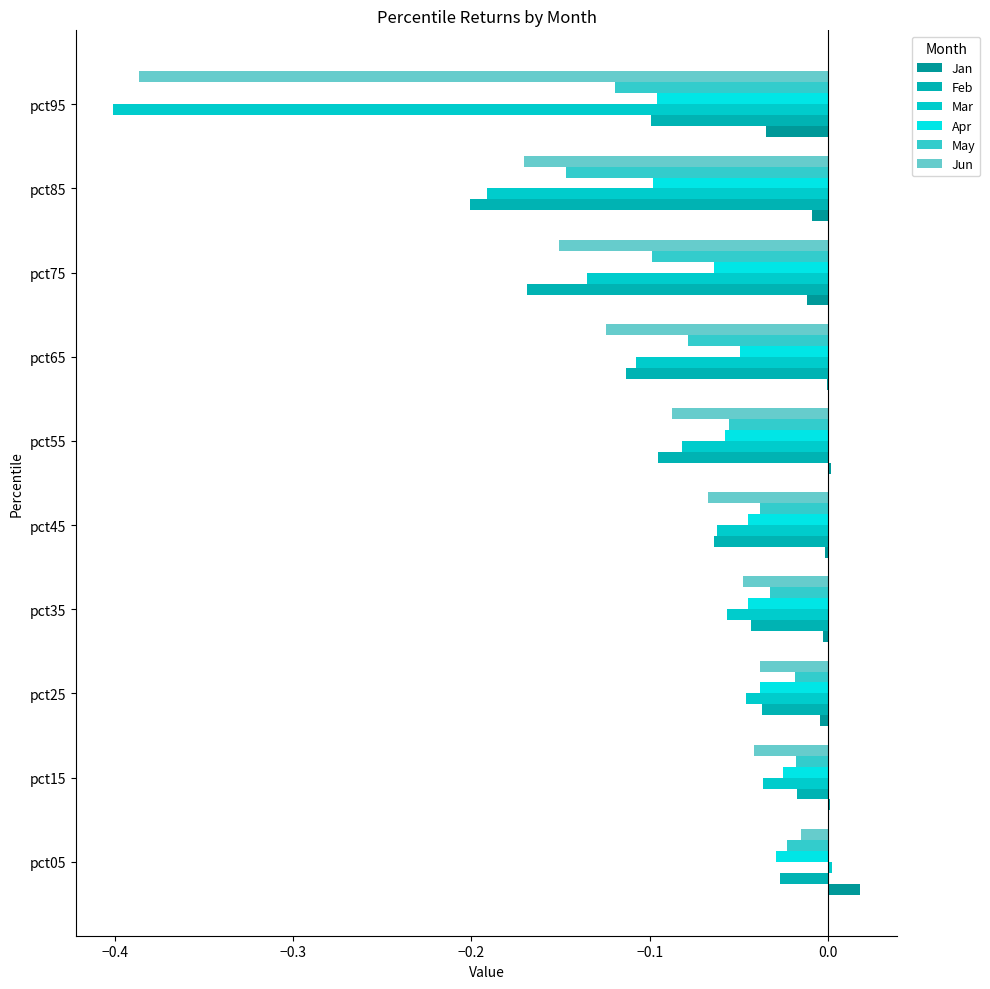

Which series has the widest spread of values?

Mar